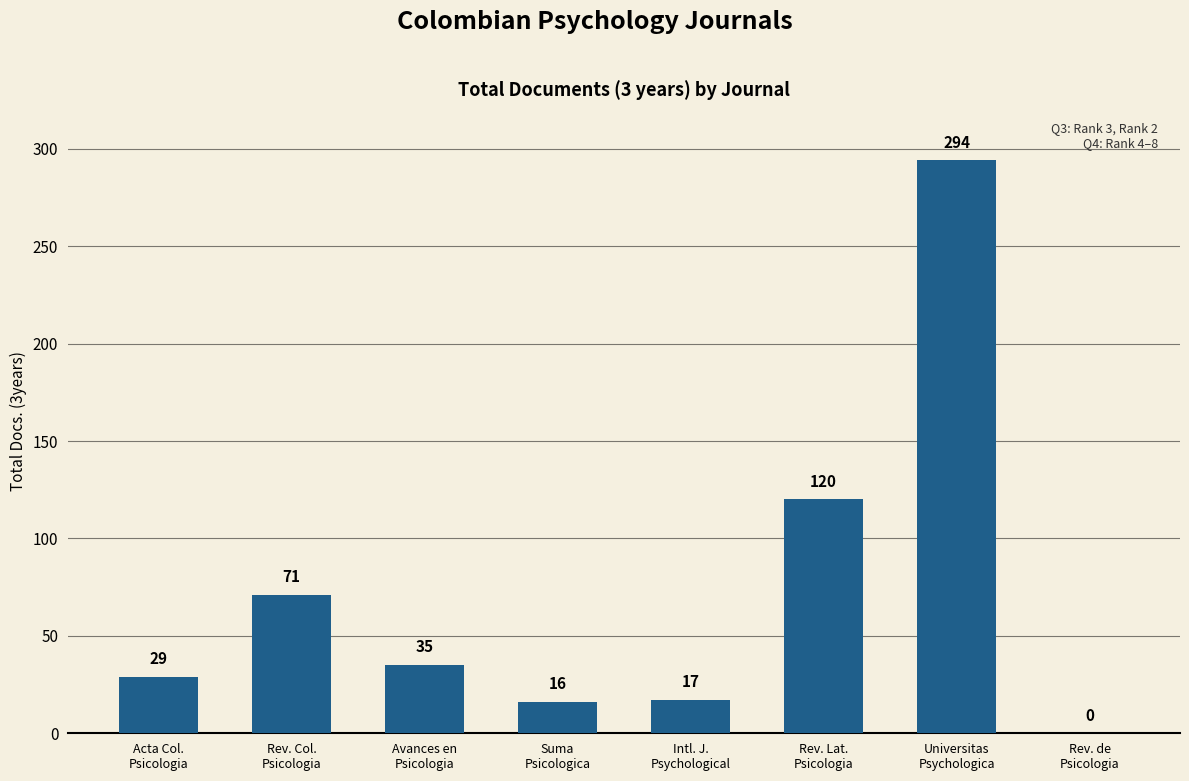

What is the sum of all values?

582